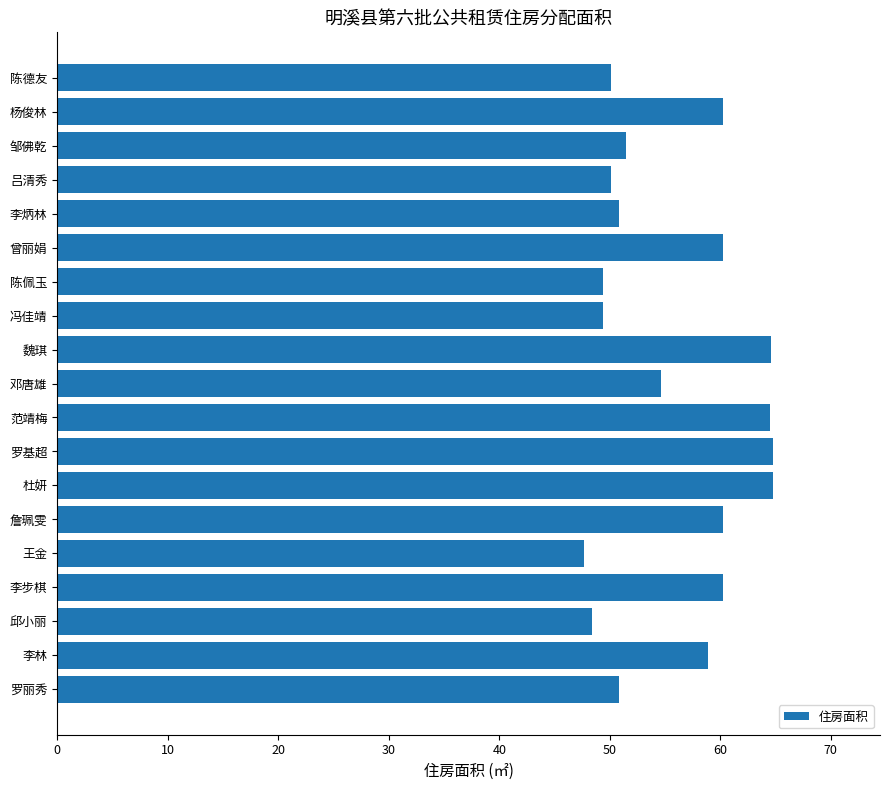

True or false: the data shows 85.2 at 李步棋.

False